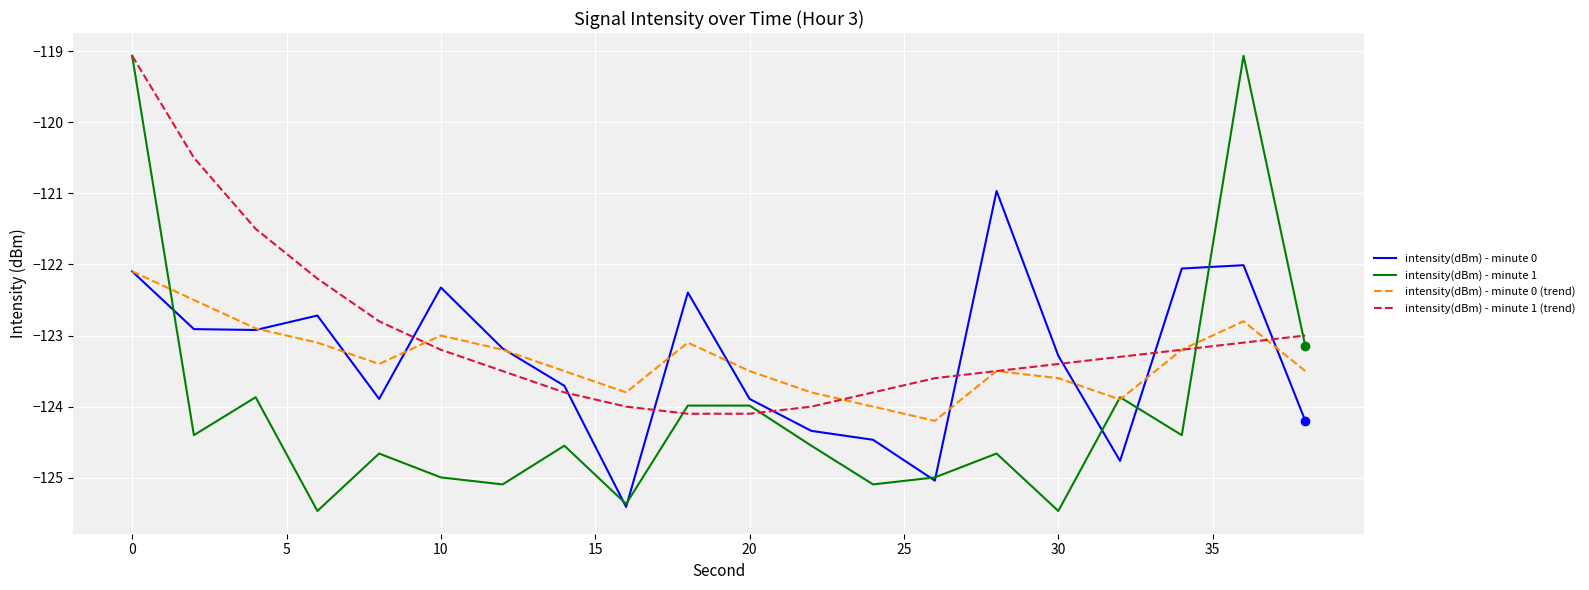

Which series has the largest range (max minus min)?

intensity(dBm) - minute 1